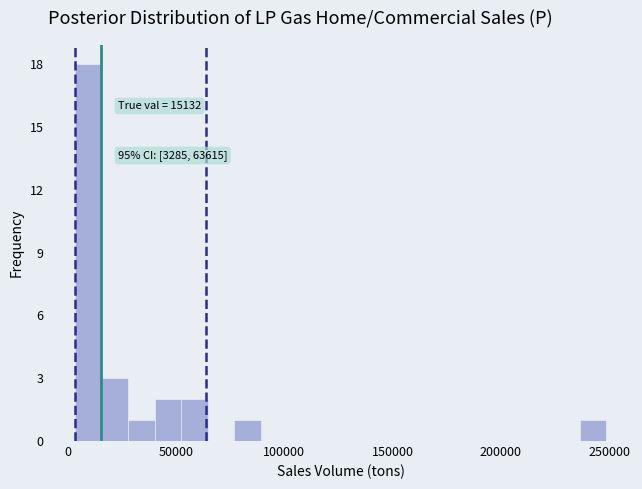

Around what value on the x-axis is the tallest bar? Give the approximate position of its centre, as read against the axis.

10000